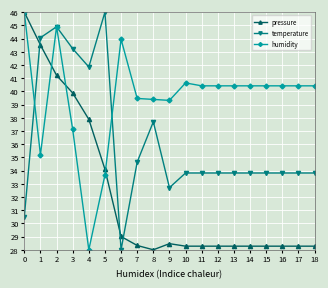

Between 4 and 8, which series saw the biggest shift?

humidity